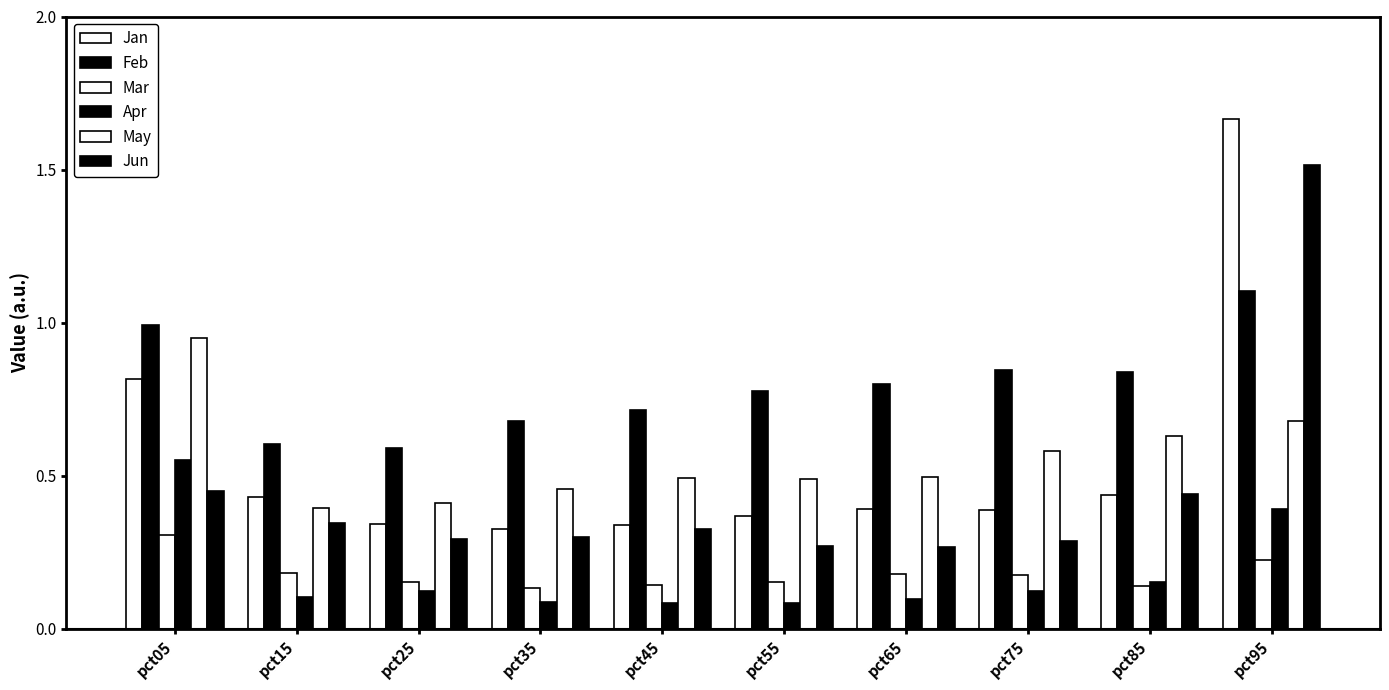

How many groups of bars are there?

10